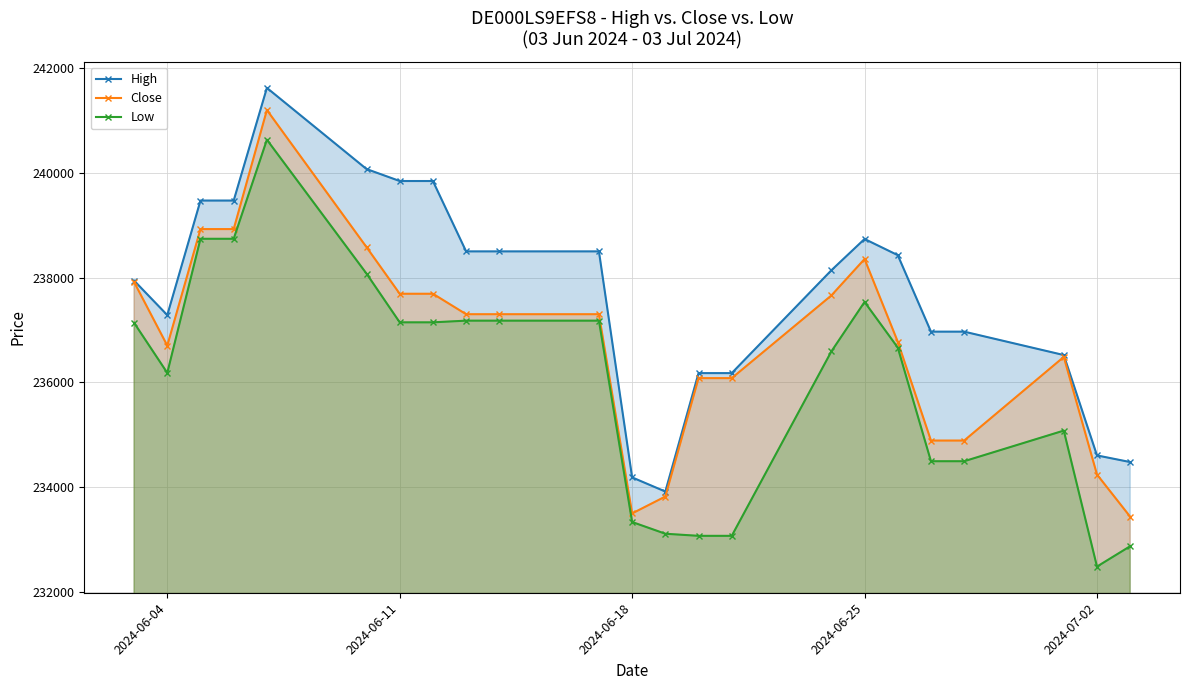

At how many categories does at least one series exceed 235915?

19